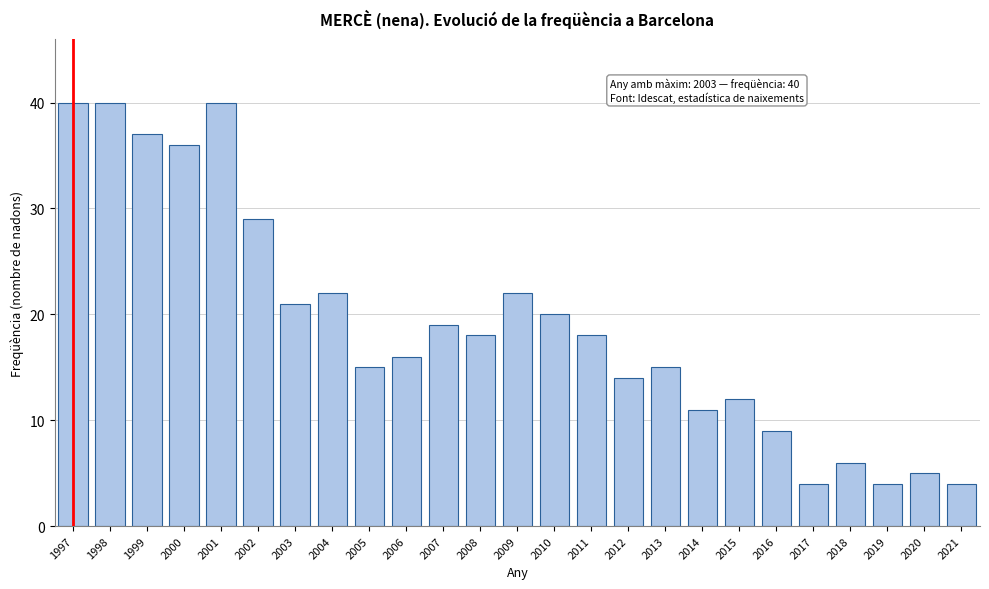

Reading left to right, extract all data points from this chart.

40	40	37	36	40	29	21	22	15	16	19	18	22	20	18	14	15	11	12	9	4	6	4	5	4